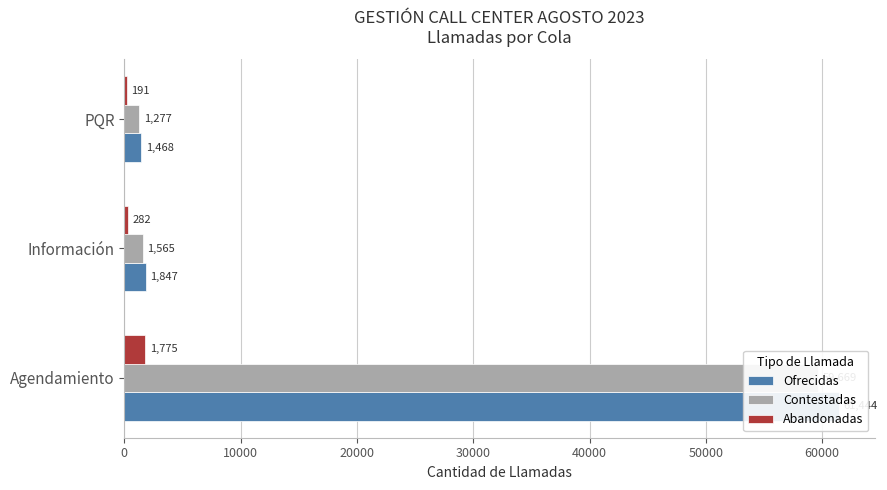

The Contestadas series shows 59669 at Agendamiento. True or false?

True